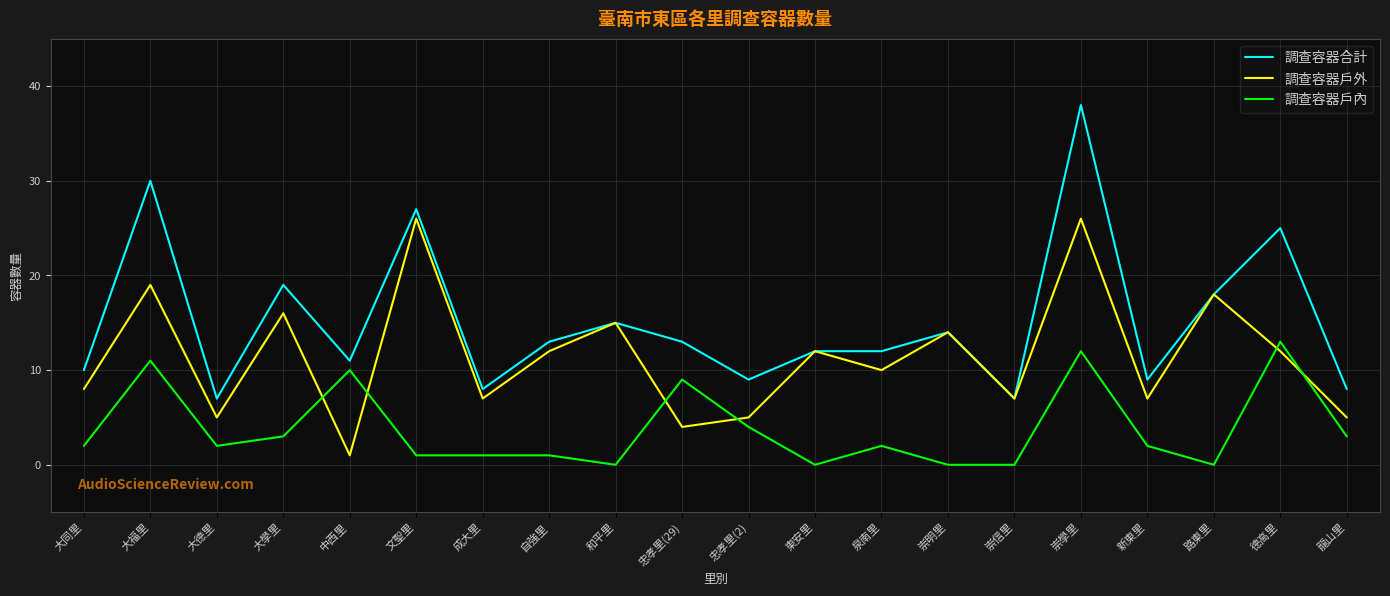

True or false: 調查容器戶內 and 調查容器戶外 intersect in this chart.

True